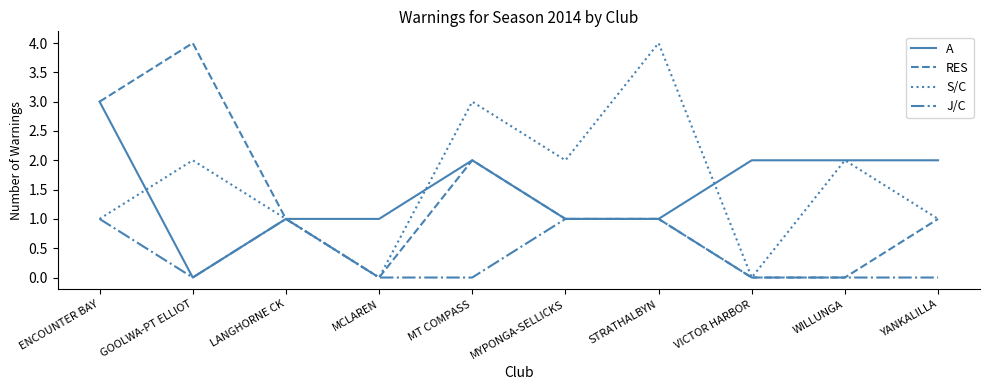

Read the J/C value at LANGHORNE CK.

1